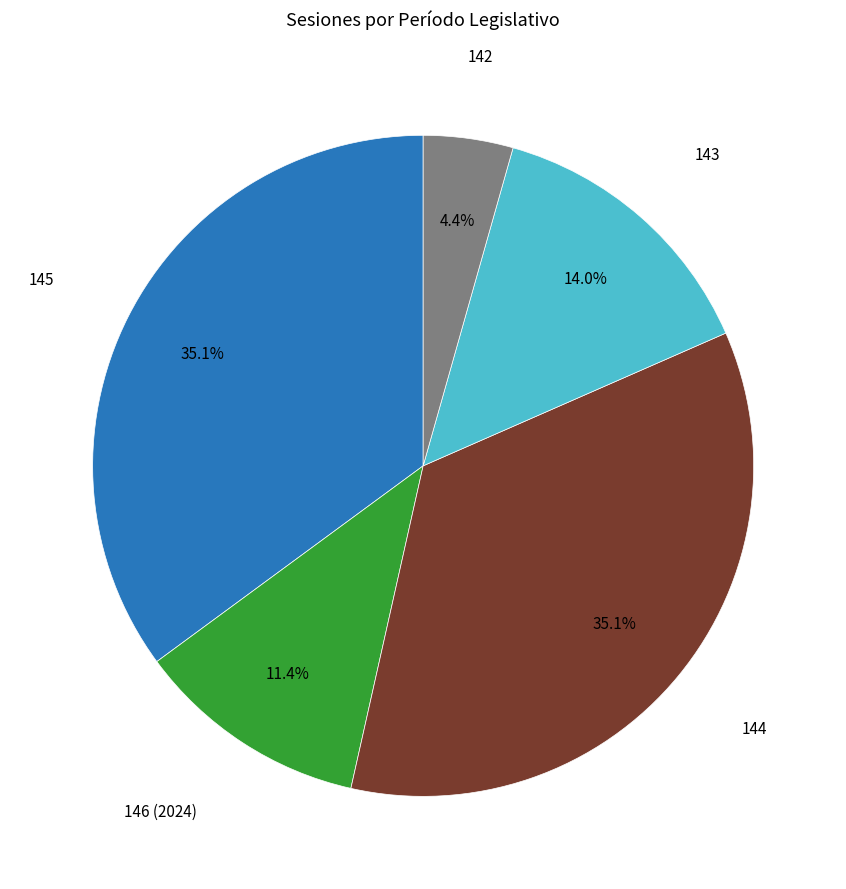

Is there any slice that represents more than half of the pie?

No